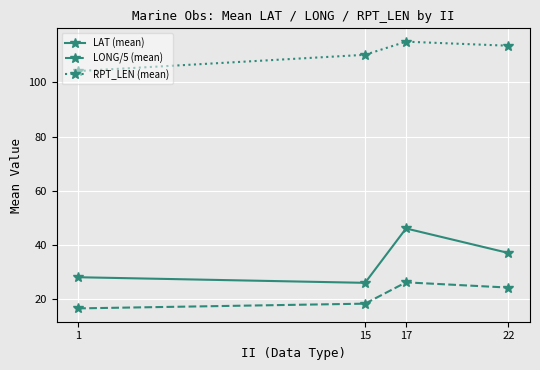

Which category has the lowest value in the LONG/5 (mean) series?

1